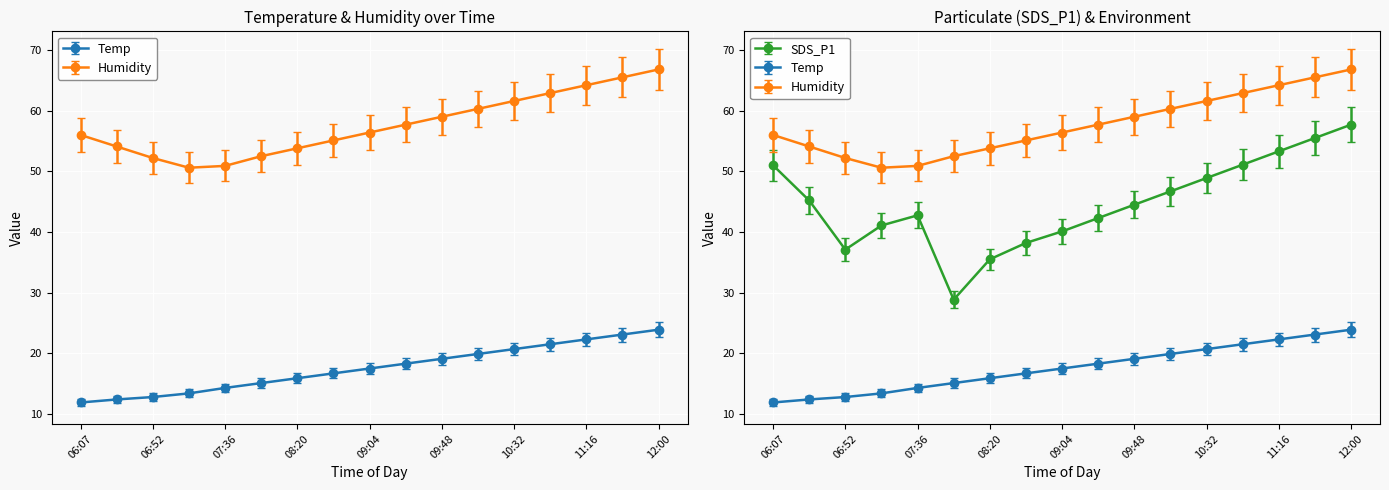

True or false: Temp has a value of 34.6 at 11:16.

False